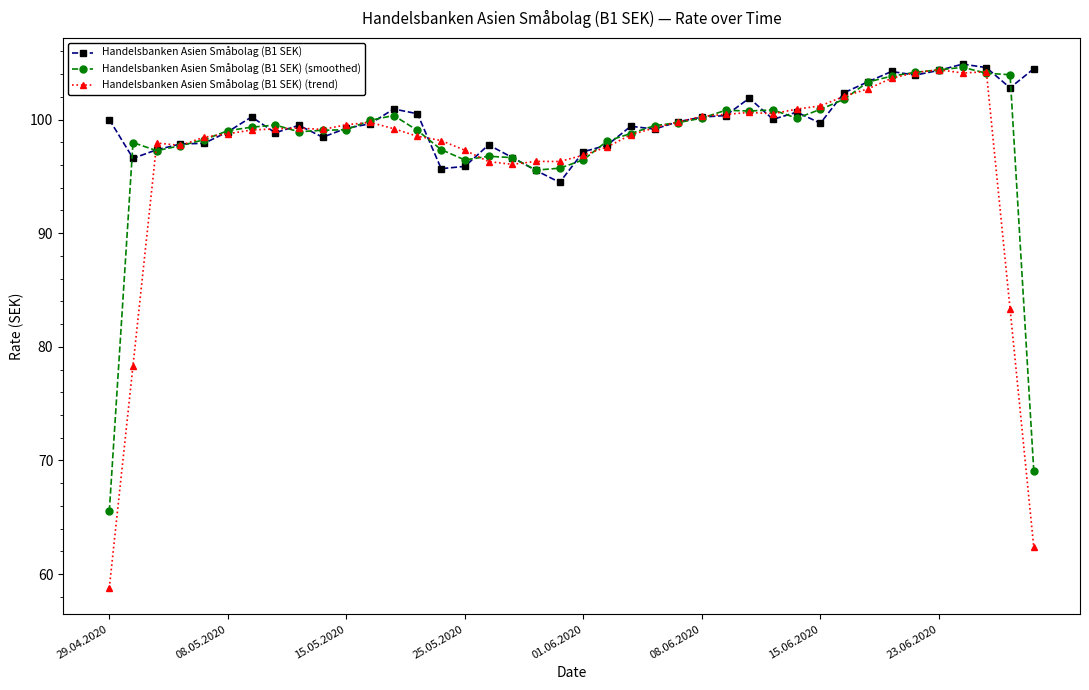

True or false: Handelsbanken Asien Småbolag (B1 SEK) has more than 1 interior local peaks.

True